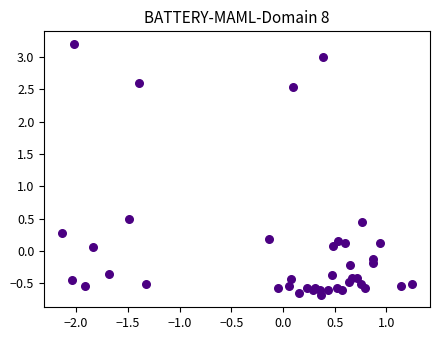

What Y value in the scatter plot is closest to 1?

0.5